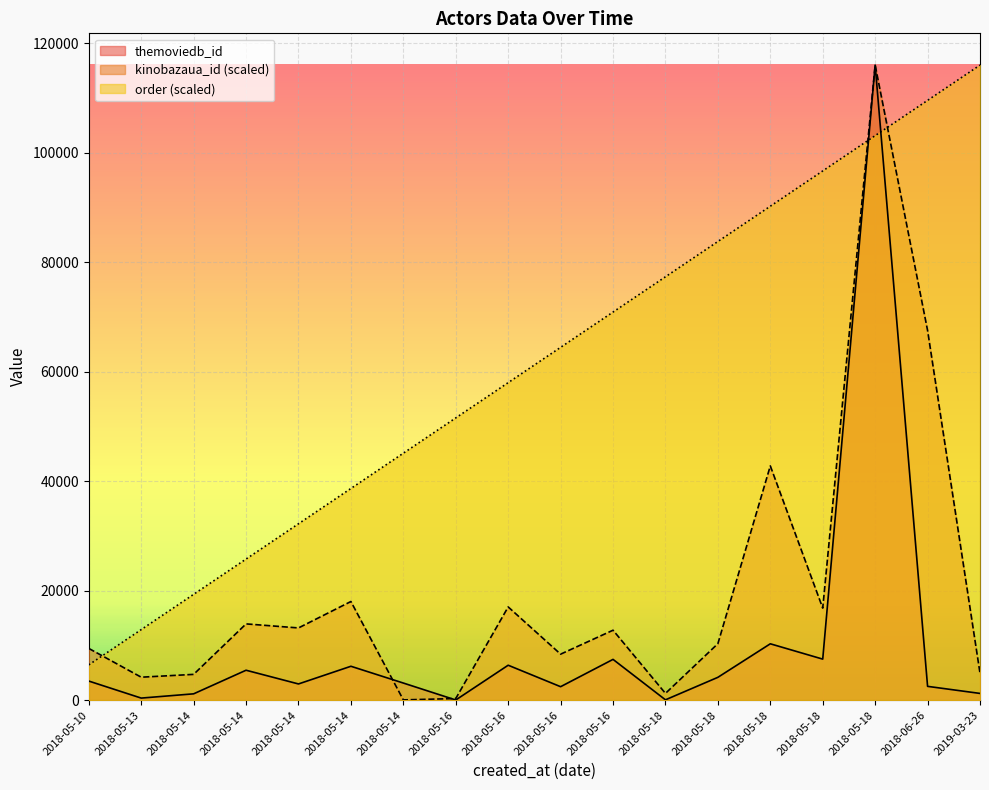

At which category is the sum across all series the highest?

2018-05-18